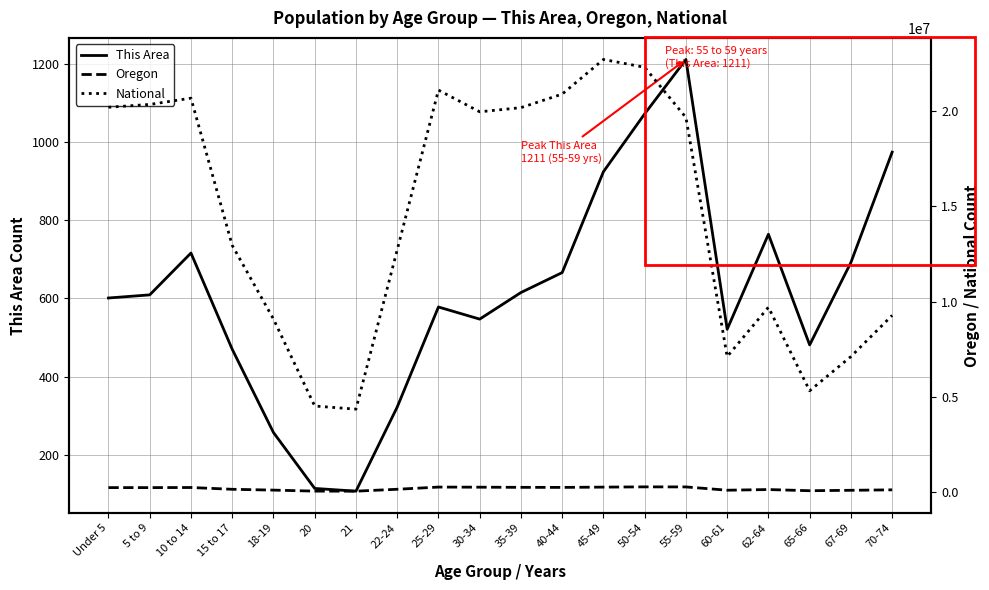

Which series has the widest spread of values?

National